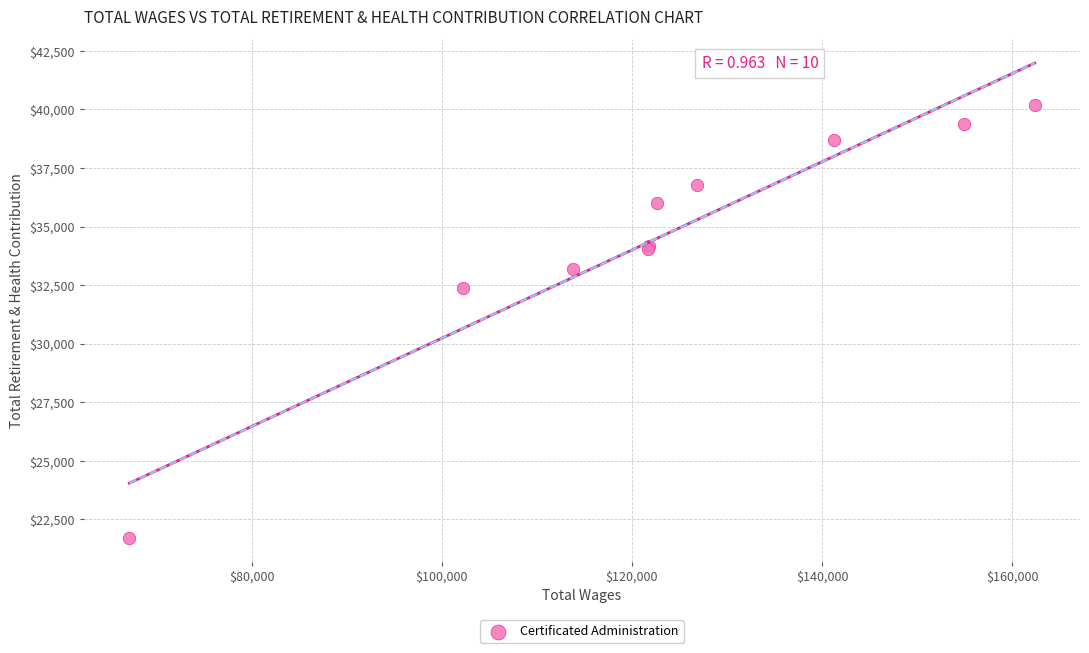

What Y value in the scatter plot is closest to 30949?

32384